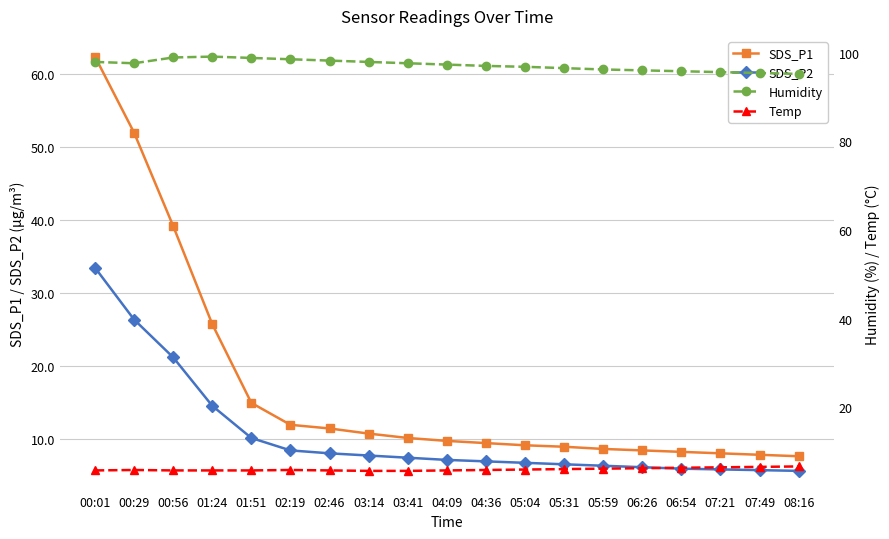

How many lines are shown in the chart?

4